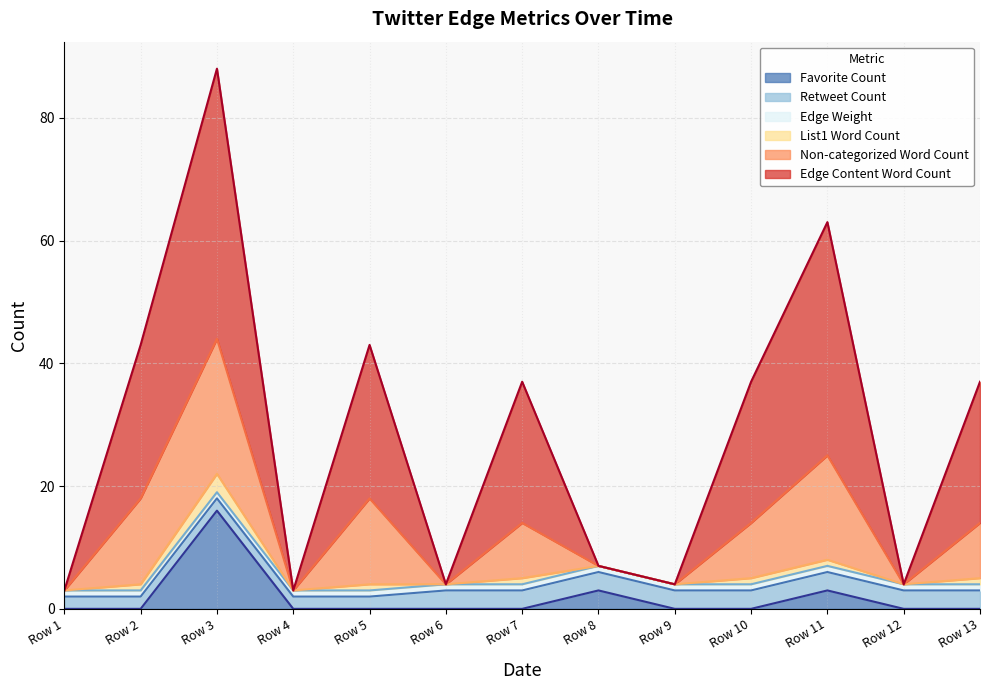

What is the average value of the Favorite Count series?

2